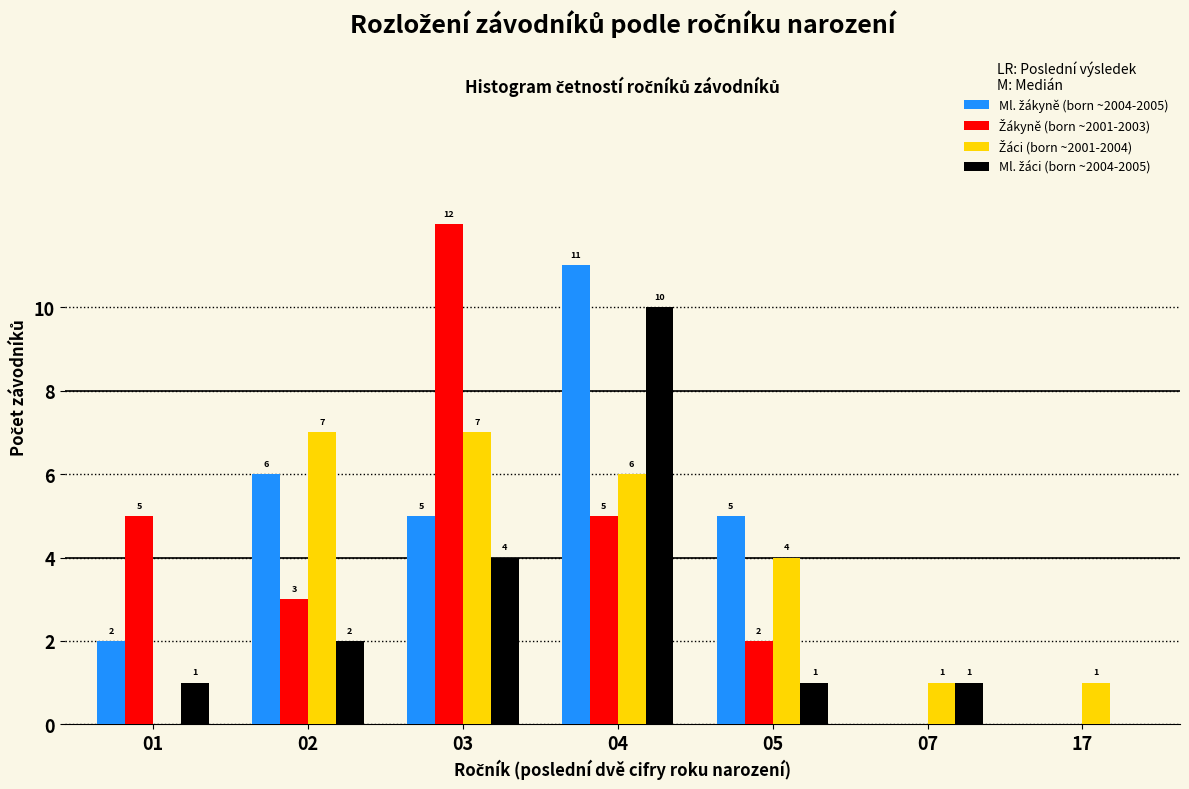

What is the total value across all series at 01?

8